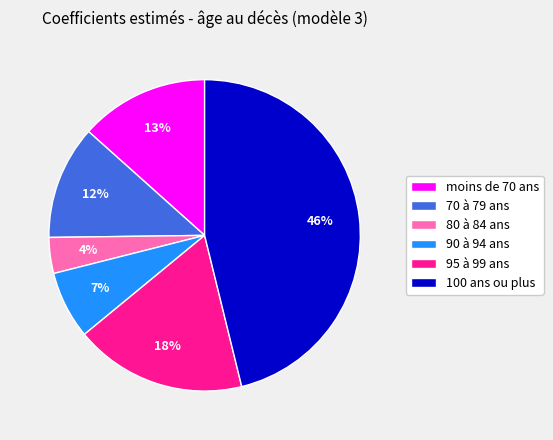

Is the sum of 100 ans ou plus and 70 à 79 ans greater than half?

Yes